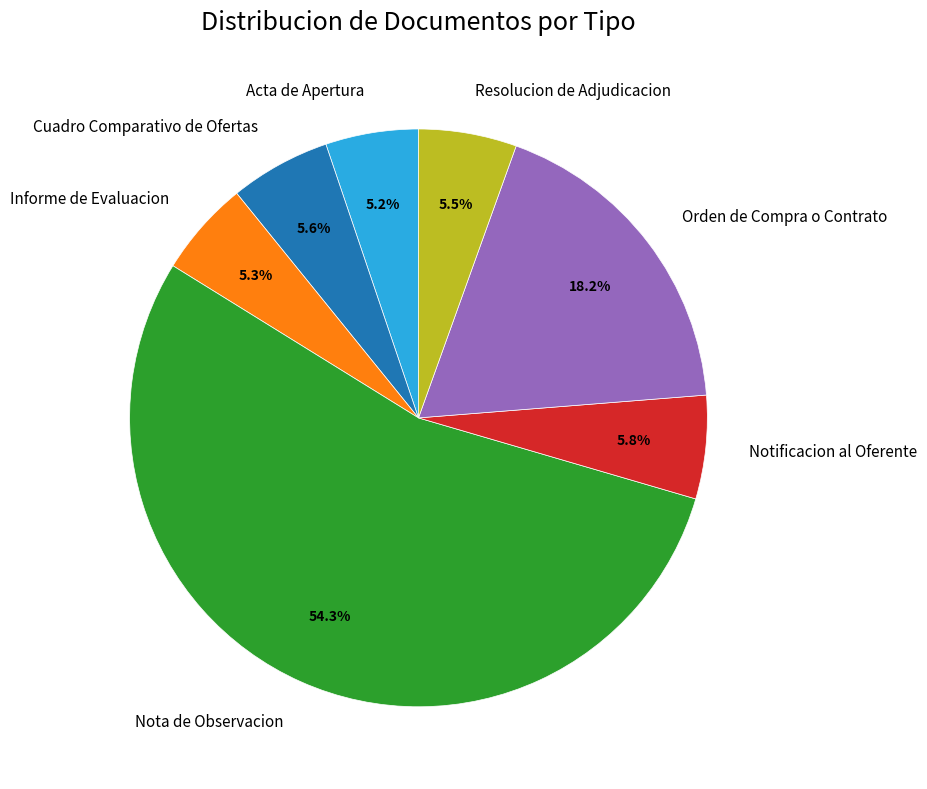

What percentage is NOT represented by Orden de Compra o Contrato?

81.8%